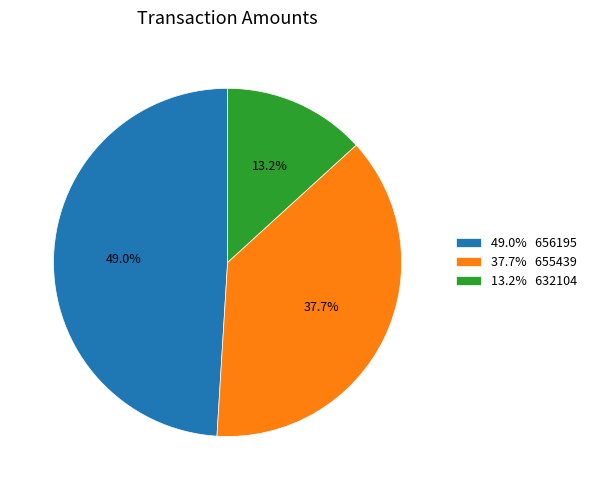

Does any single category account for the majority?

No